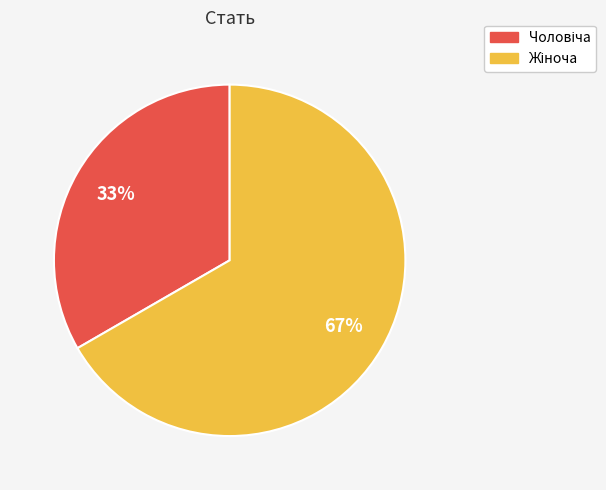

To the nearest percent, what is the average slice percentage?

50%